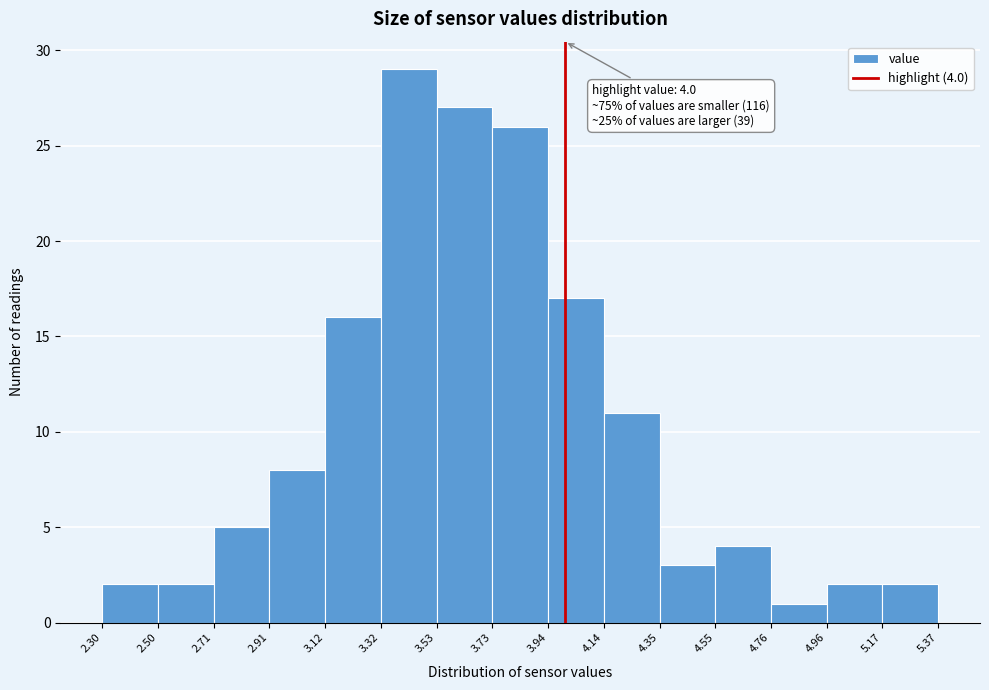

Which range on the x-axis has the tallest bar?

3.32 to 3.53